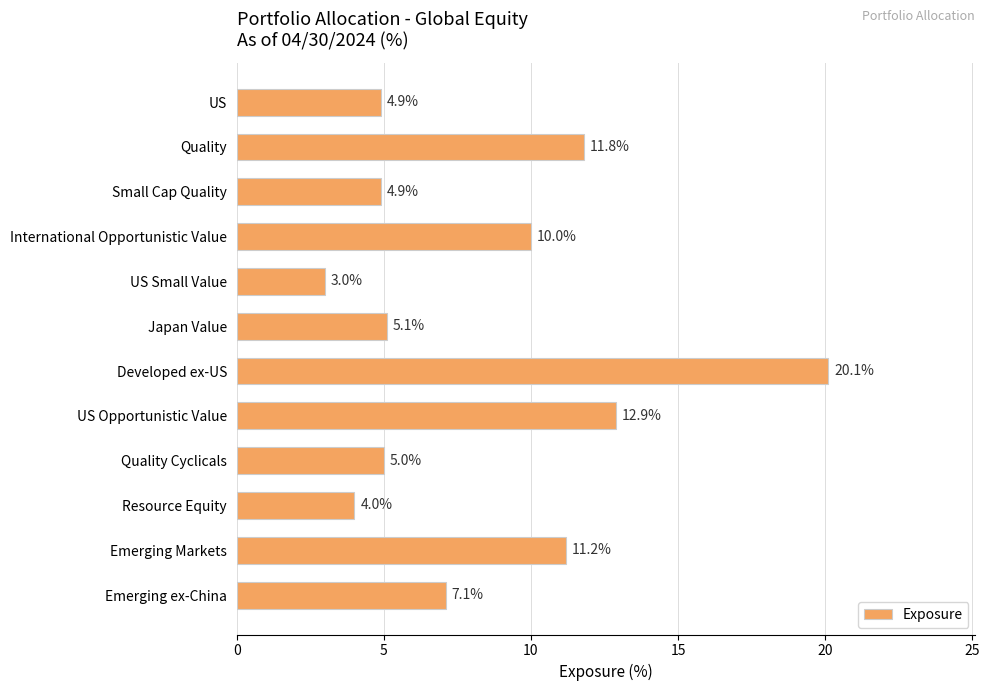

What is the sum of all values?

100.0